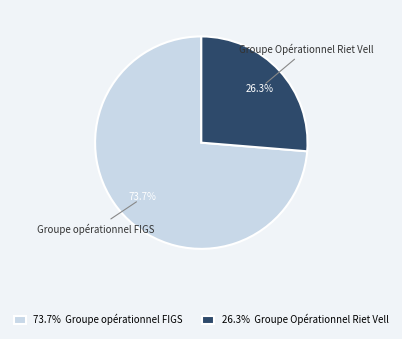

How much of the chart is everything except Groupe Opérationnel Riet Vell?

73.7%